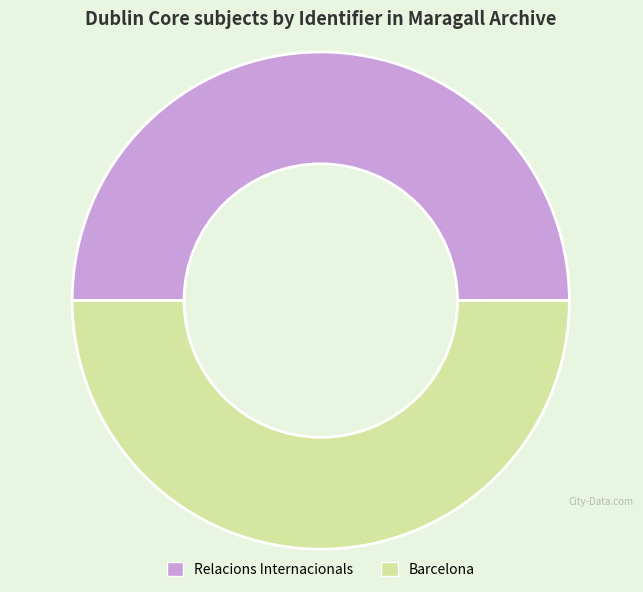

What is the ratio of the value at Relacions Internacionals to the value at Barcelona?

1.0